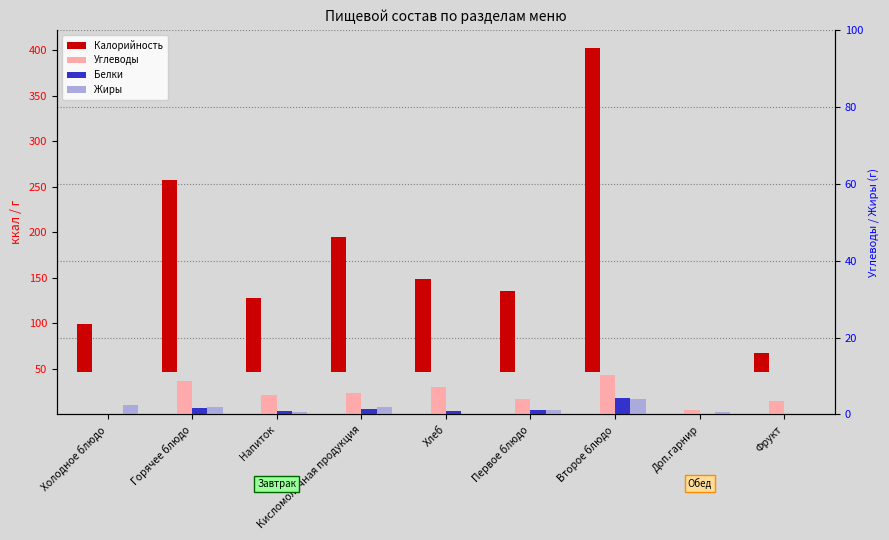

Are the bars horizontal?

No